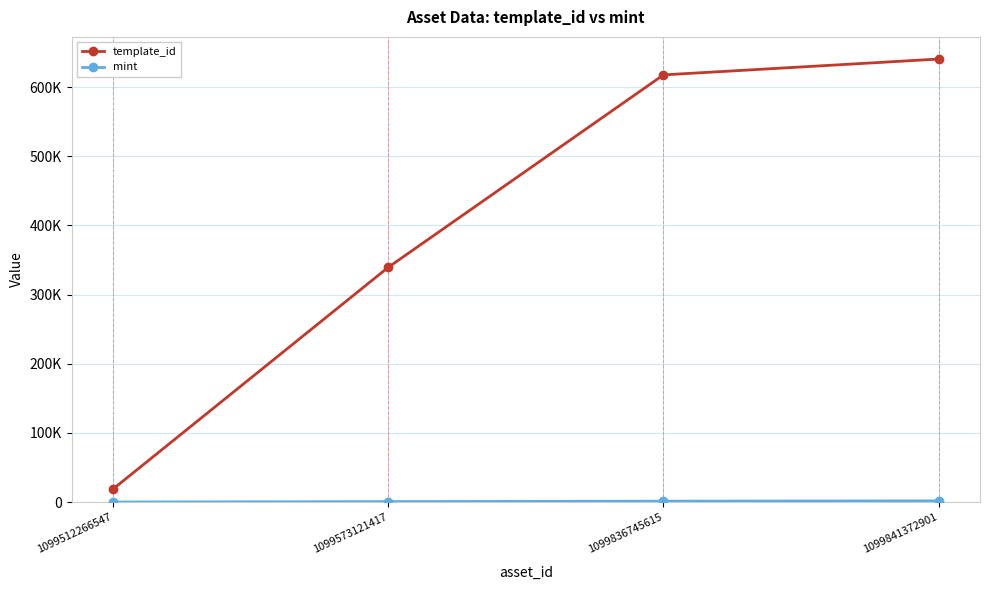

Which series has the largest range (max minus min)?

template_id